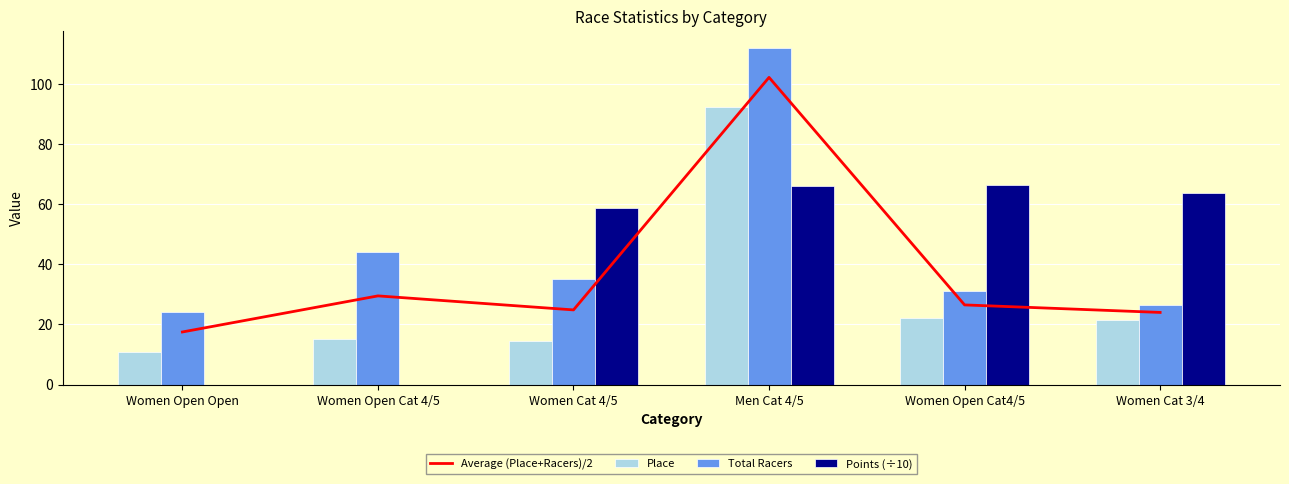

What position from the left is Women Open Cat4/5?

5